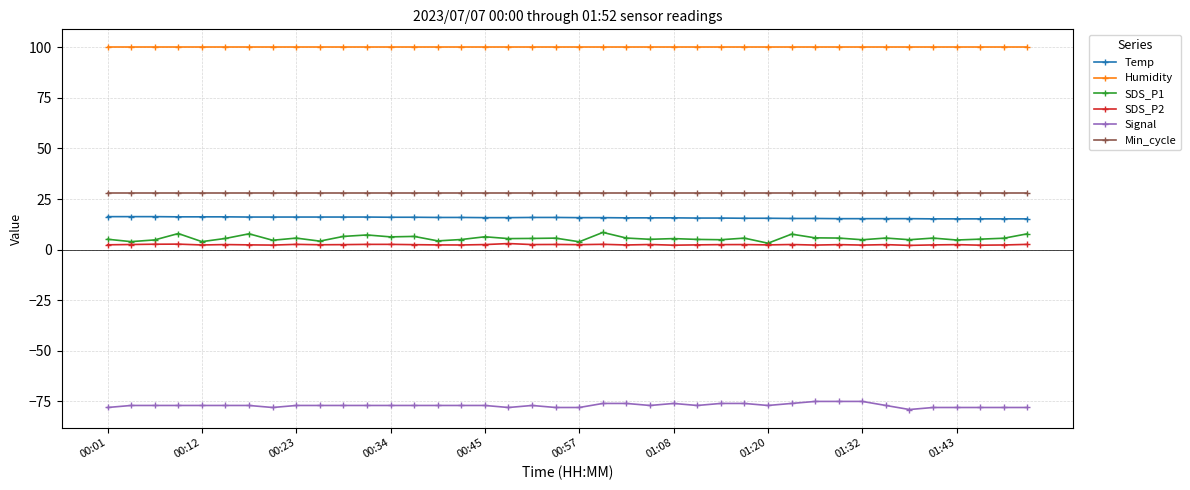

What is the maximum value shown in the chart?

99.9